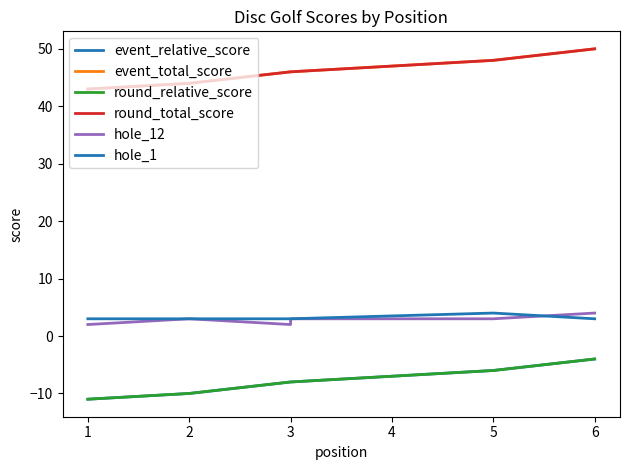

Which series has the largest total across all categories?

event_total_score